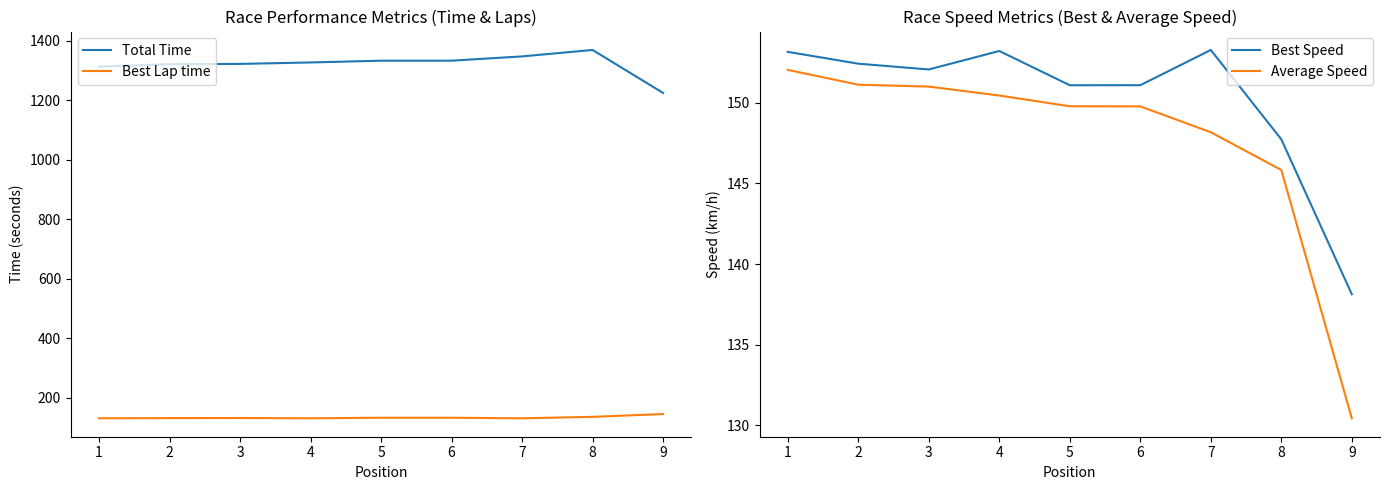

At how many categories does at least one series exceed 773?

9